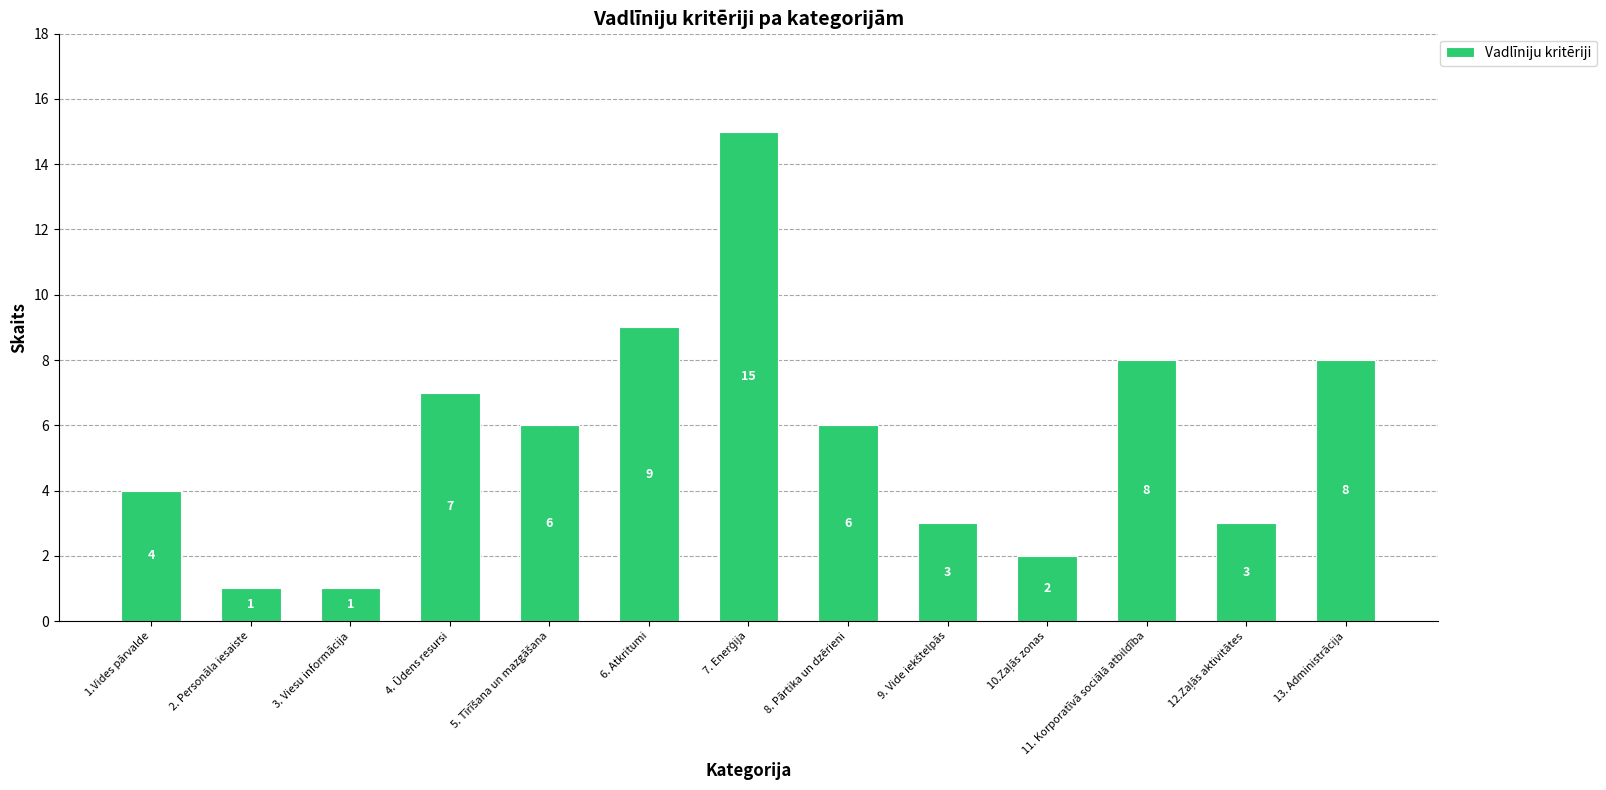

What is the approximate value at 4. Ūdens resursi, to the nearest 10?

10